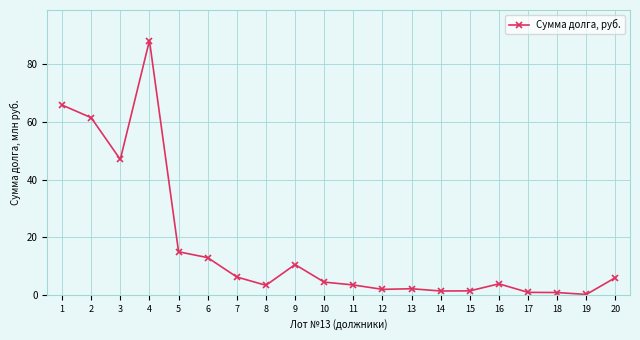

True or false: there are more than 2 points higher than both neighbors.

True